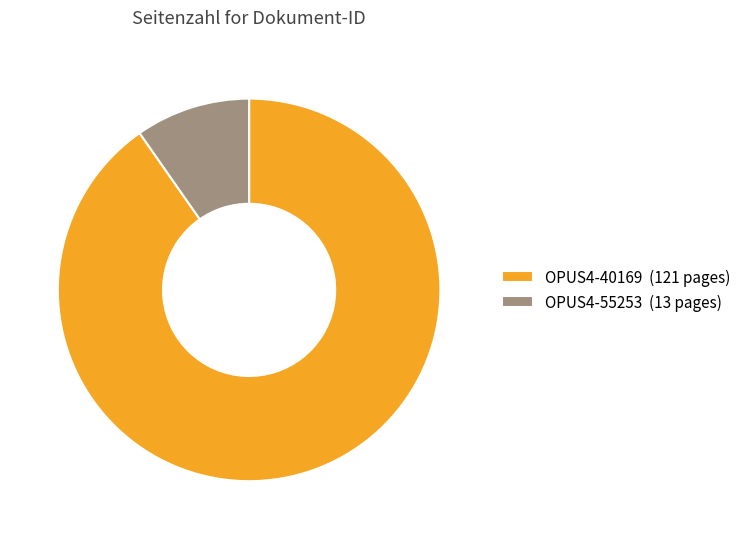

What is the ratio of the value at OPUS4-55253 to the value at OPUS4-40169?

0.1